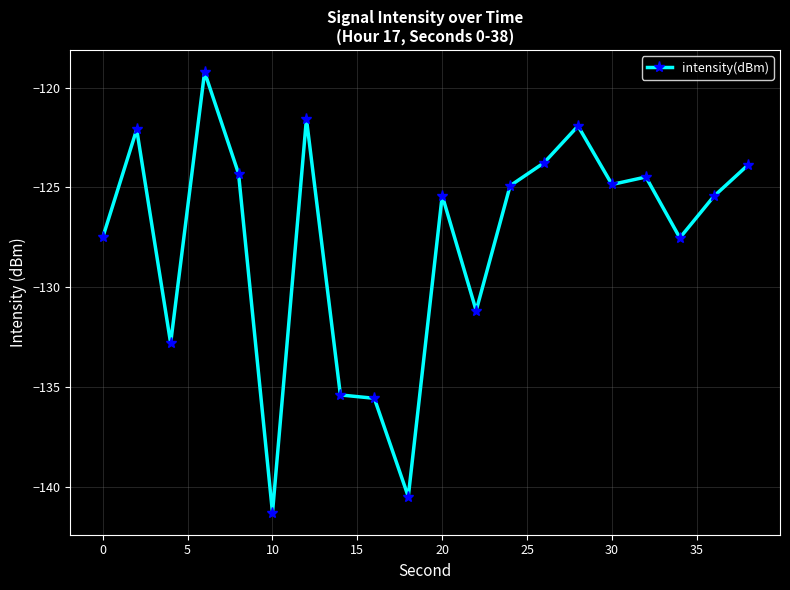

Reading right to left, extract all data points from this chart.

-123.9	-125.4	-127.5	-124.5	-124.9	-121.9	-123.8	-124.9	-131.2	-125.4	-140.5	-135.6	-135.4	-121.6	-141.3	-124.3	-119.2	-132.8	-122.1	-127.5